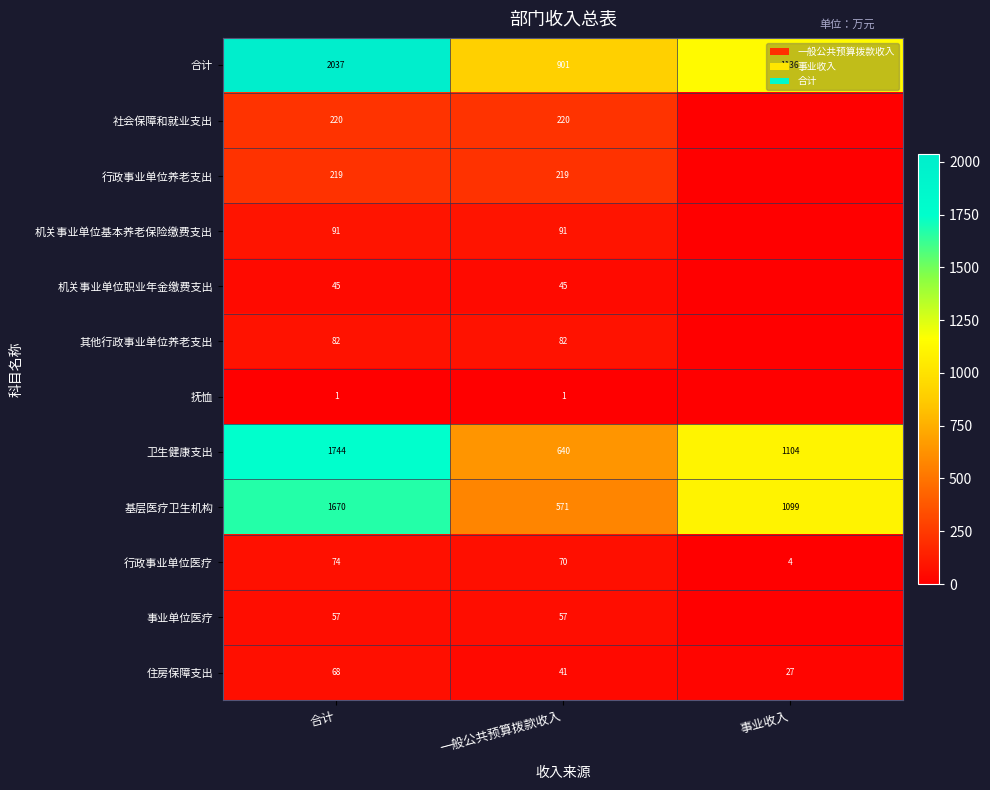

What value does the 基层医疗卫生机构 series have at 事业收入, to the nearest 10?

1100